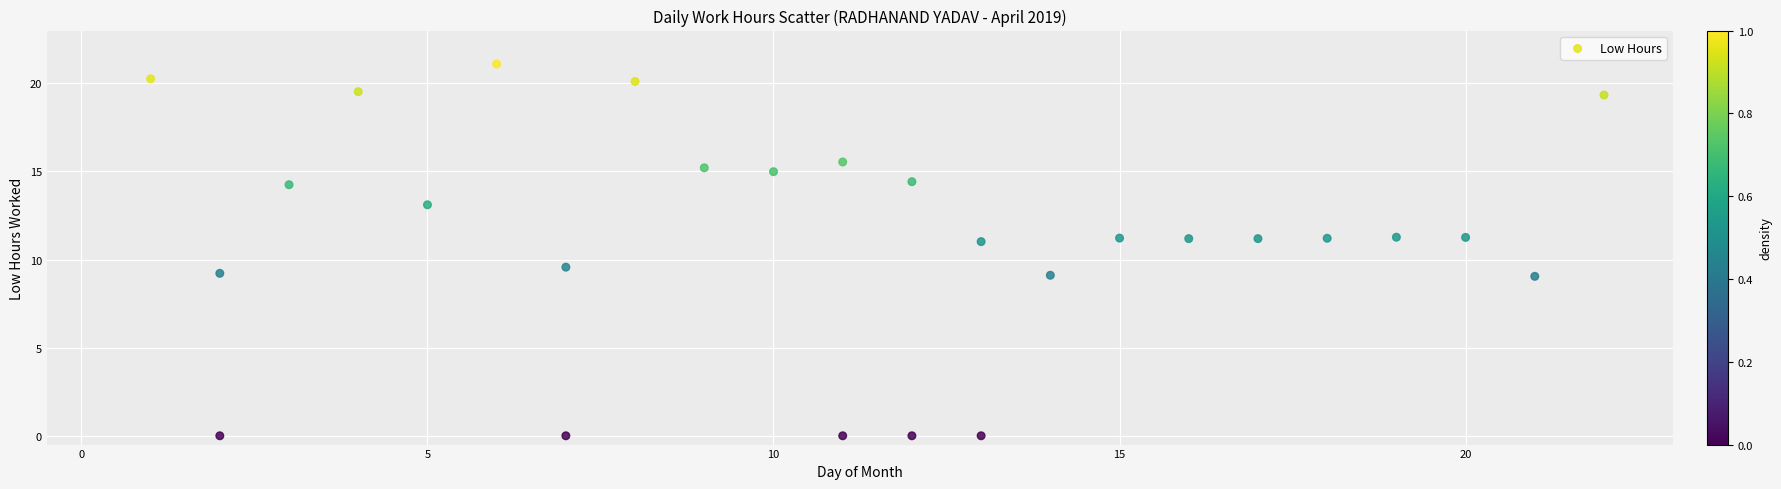

What is the range of Y values (max minus min)?

21.1